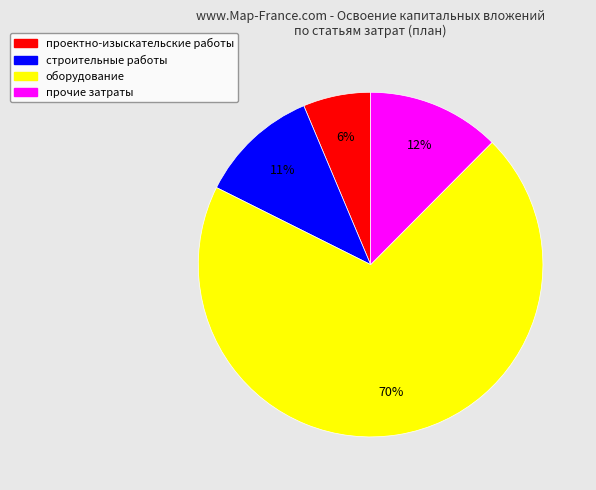

Is there any slice that represents more than half of the pie?

Yes